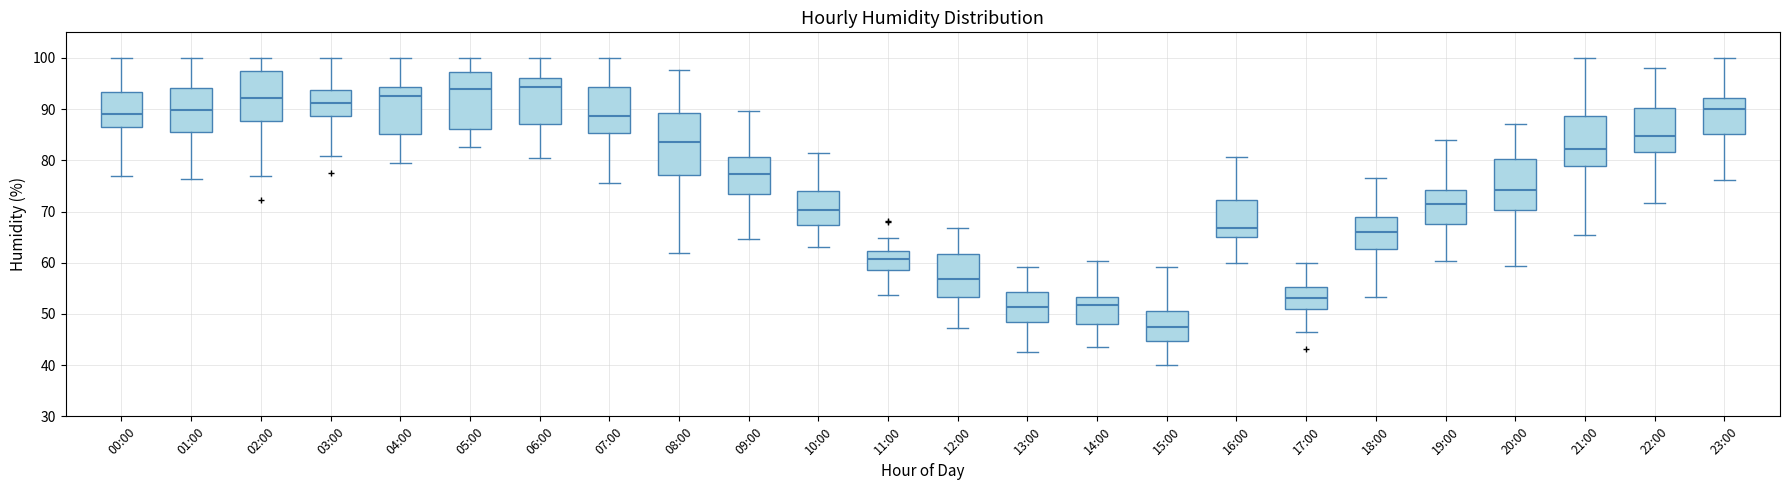

Which box's median line is the lowest?

15:00